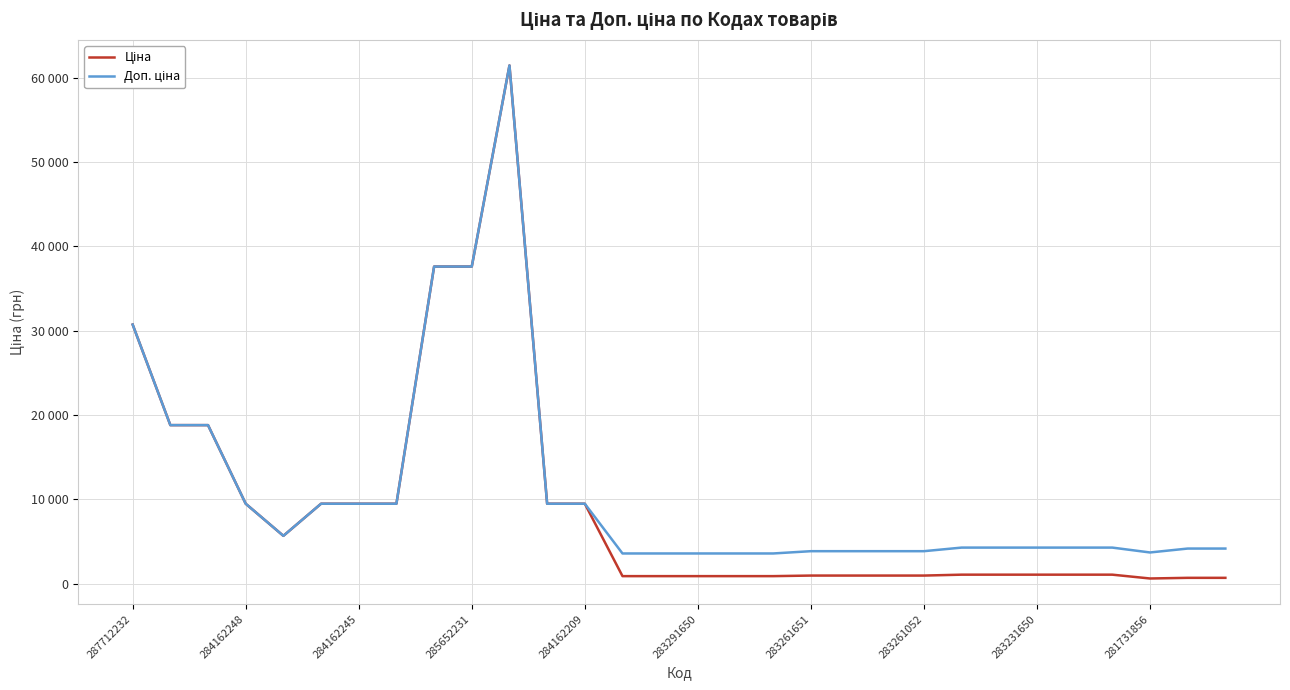

Which series has the largest range (max minus min)?

Ціна